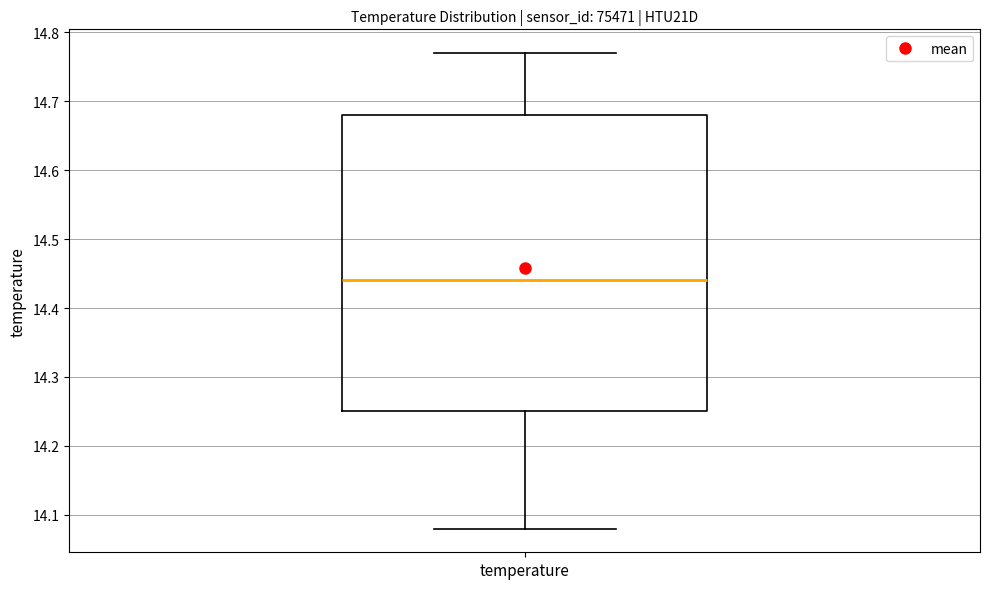

Transcribe this box plot: give where the median line is, the range the box spans, and where the two whiskers end, as read against the y-axis. The values are not printed on the chart, so give them approximately, as read against the axis.

median 14.44, box 14.25 to 14.68, whiskers 14.08 to 14.77